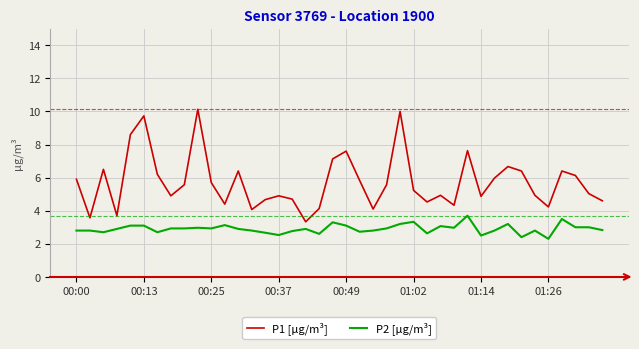

Which series has the largest total across all categories?

P1 [µg/m³]